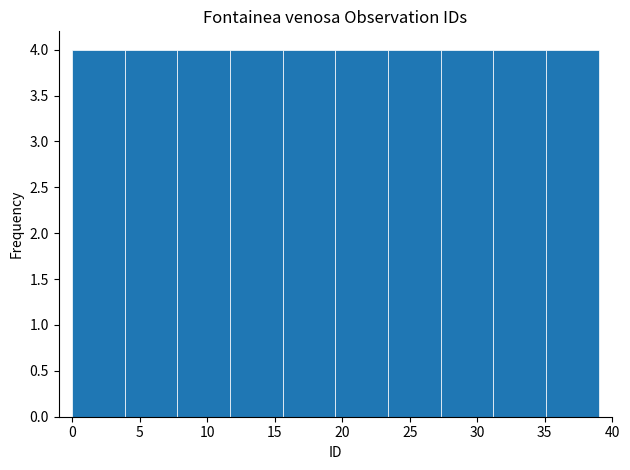

Reading left to right, transcribe this chart: for each bar, give the range it covers on the x-axis and its height. Neither the bar edges nor the heights are printed on the chart, so give them approximately, as read against the axes.

0.0 to 3.9: 4
3.9 to 7.8: 4
7.8 to 11.7: 4
11.7 to 15.6: 4
15.6 to 19.5: 4
19.5 to 23.4: 4
23.4 to 27.3: 4
27.3 to 31.2: 4
31.2 to 35.1: 4
35.1 to 39.0: 4